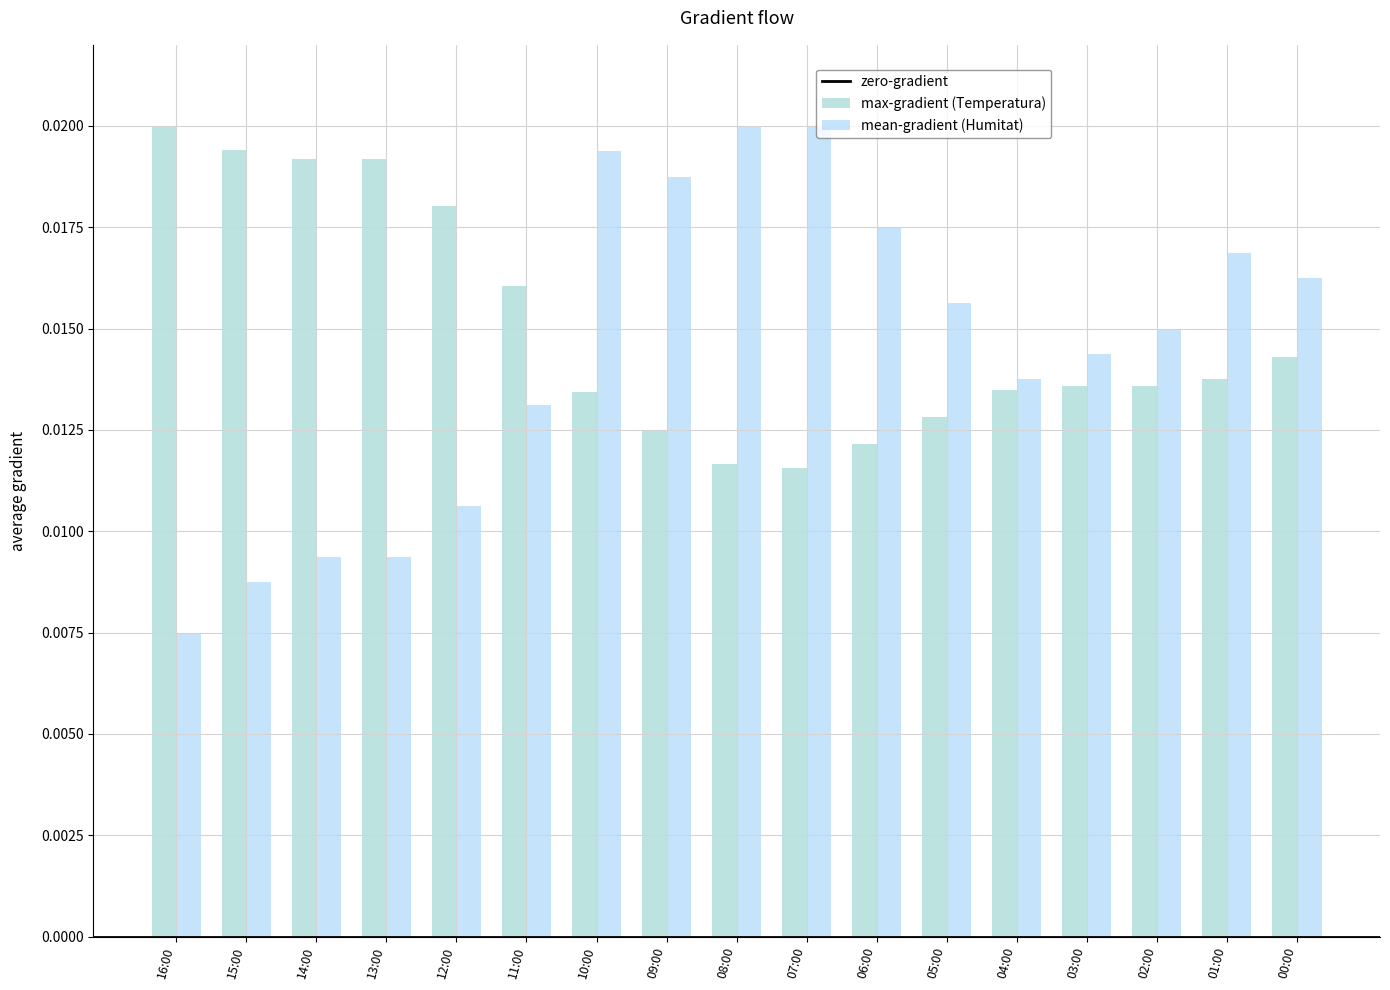

Which category has the lowest value in the mean-gradient (Humitat) series?

16:00